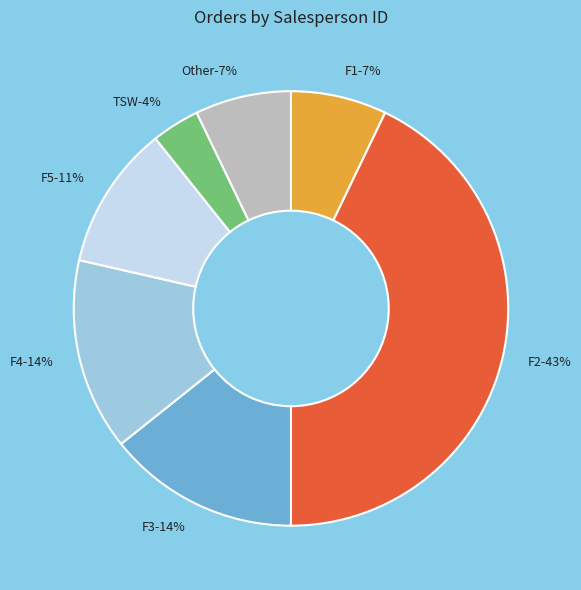

True or false: F2 accounts for 43% of the total.

True